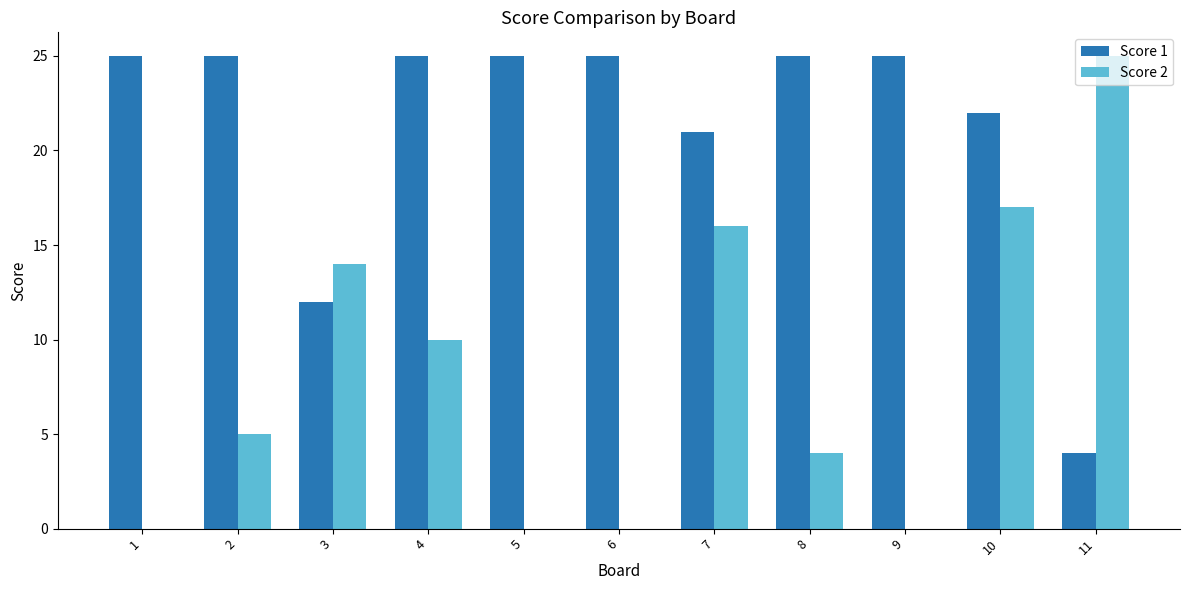

What is the maximum value shown in the chart?

25